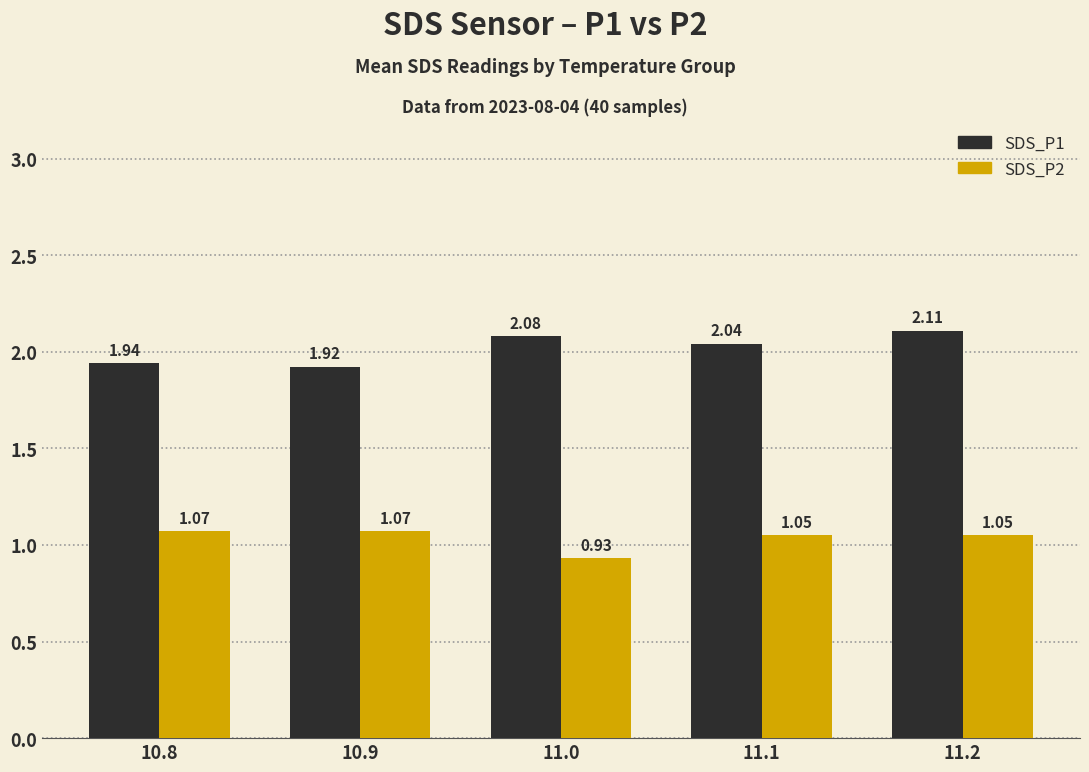

Rank the series by their average value, from lowest to highest.

SDS_P2, SDS_P1